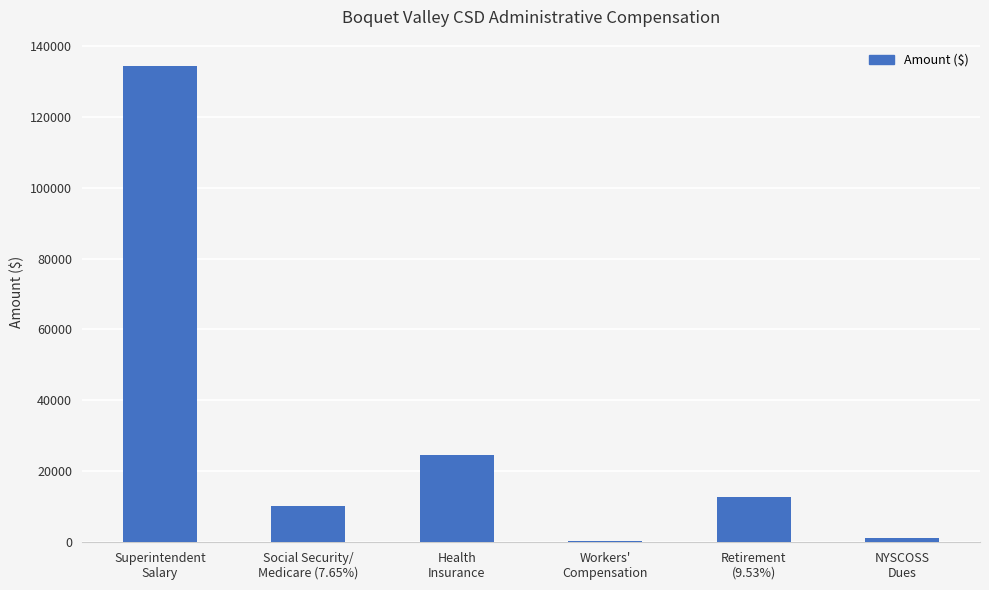

What is the sum of the values at Health
Insurance and Workers'
Compensation?

24980.5